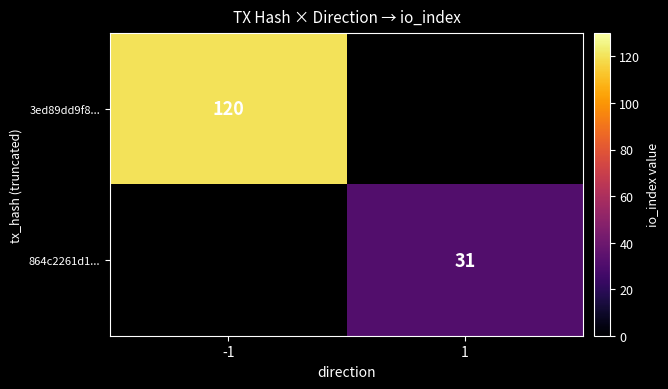

How many series are shown in this chart?

2